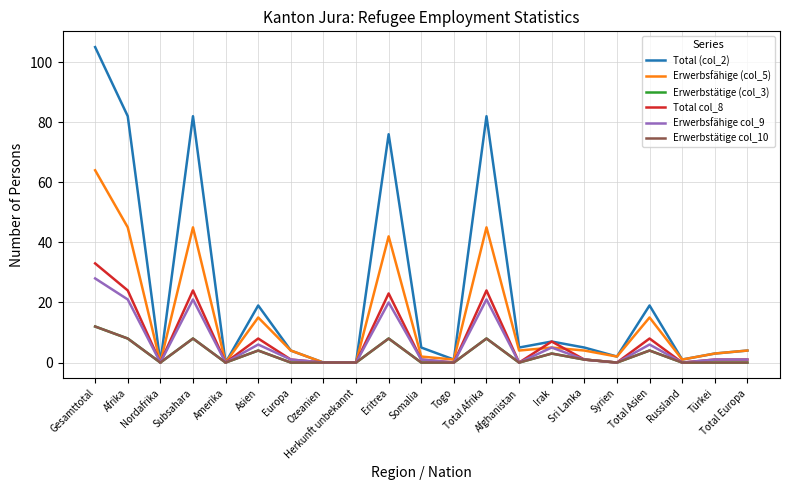

Does the chart have visible grid lines?

Yes